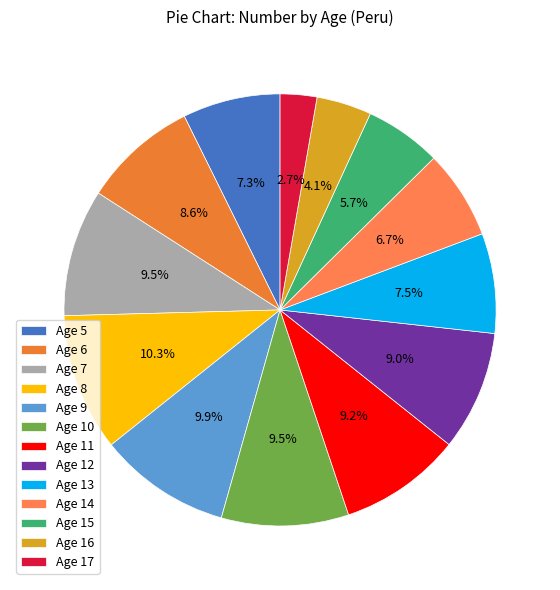

Which has a higher value, Age 8 or Age 17?

Age 8